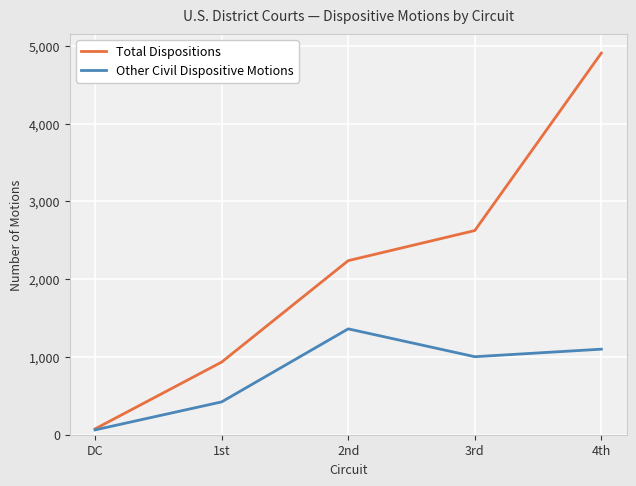

Which series has the largest total across all categories?

Total Dispositions